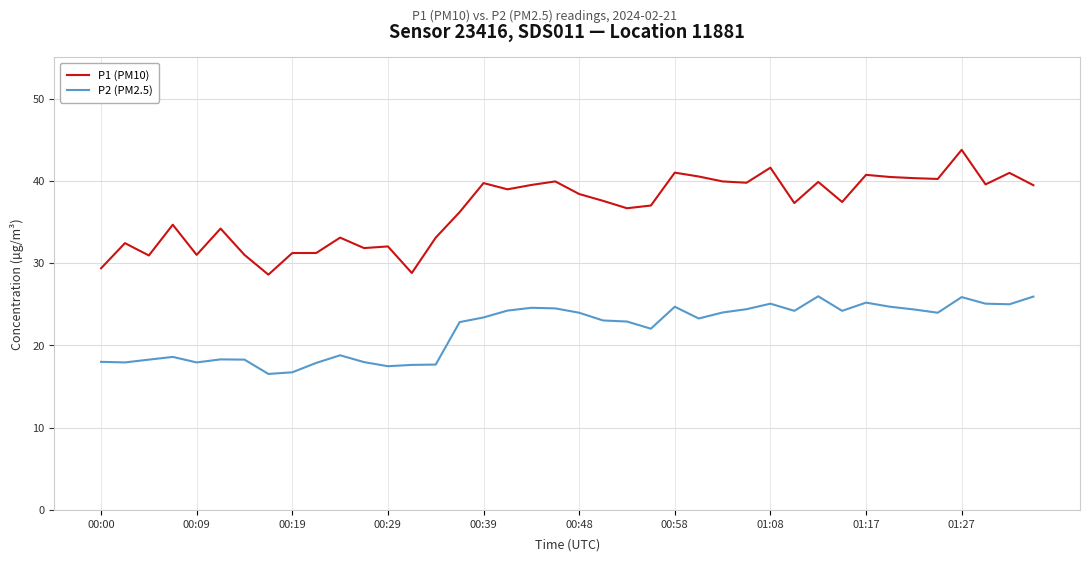

List the series in order of their overall mean, lowest first.

P2 (PM2.5), P1 (PM10)